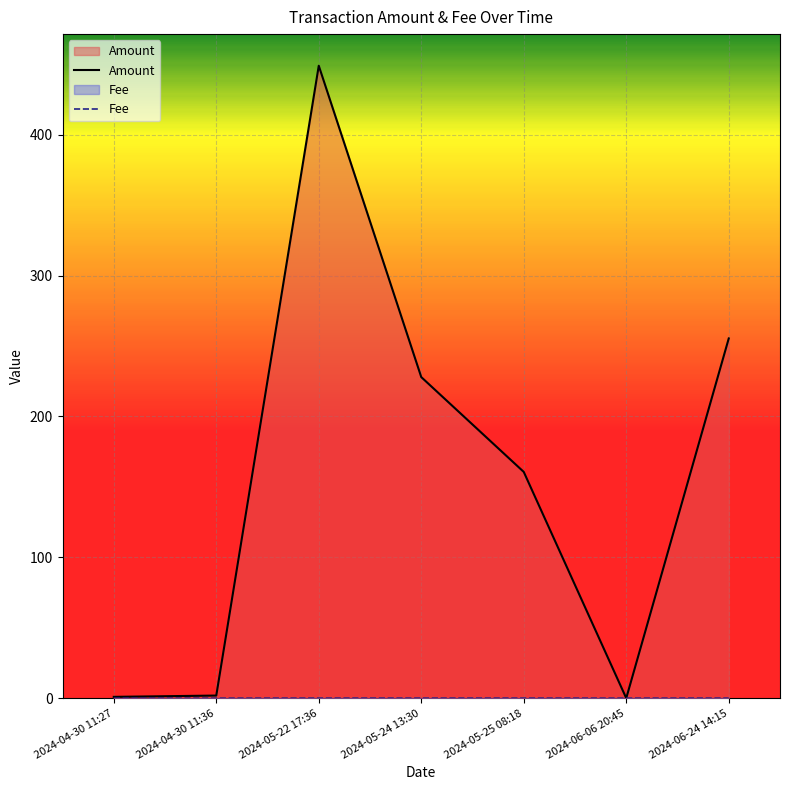

What is the maximum value shown in the chart?

449.0